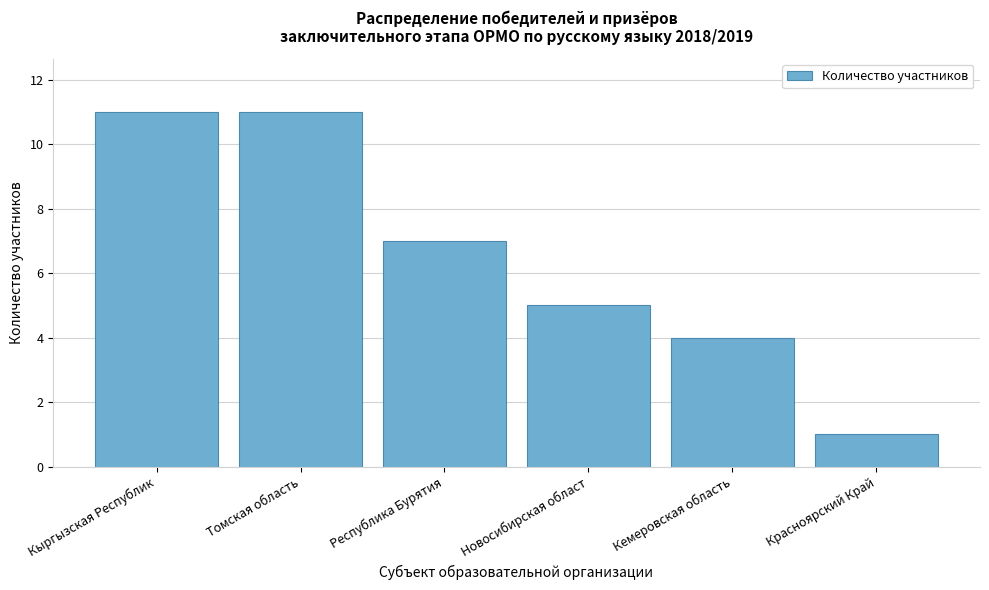

Reading left to right, what are all the values shown in this chart?

Кыргызская Республик=11	Томская область=11	Республика Бурятия=7	Новосибирская област=5	Кемеровская область=4	Красноярский Край=1